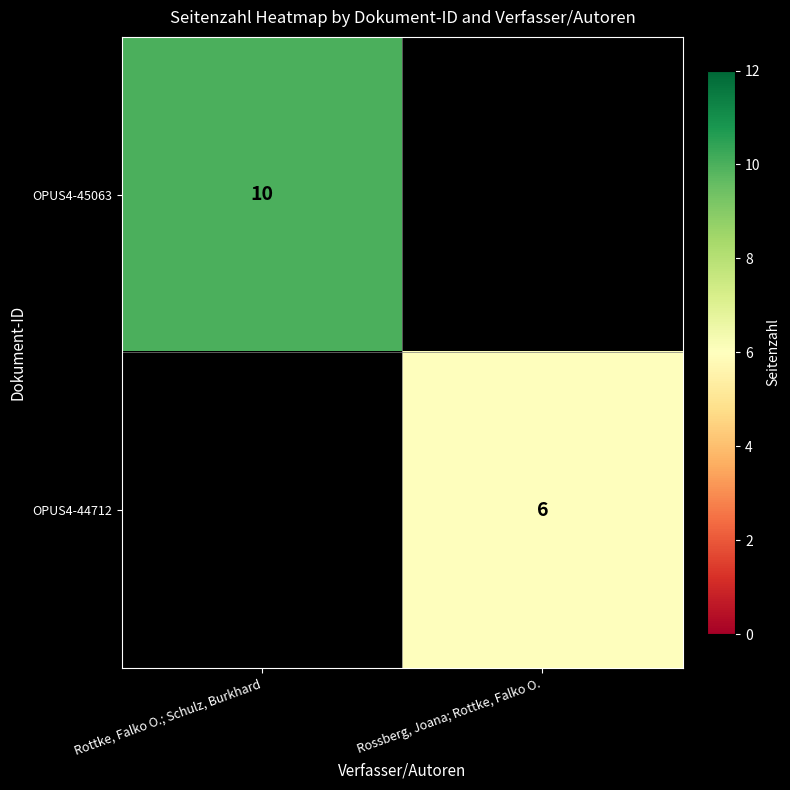

Is it true that OPUS4-45063 equals 10 at Rottke, Falko O.; Schulz, Burkhard?

True